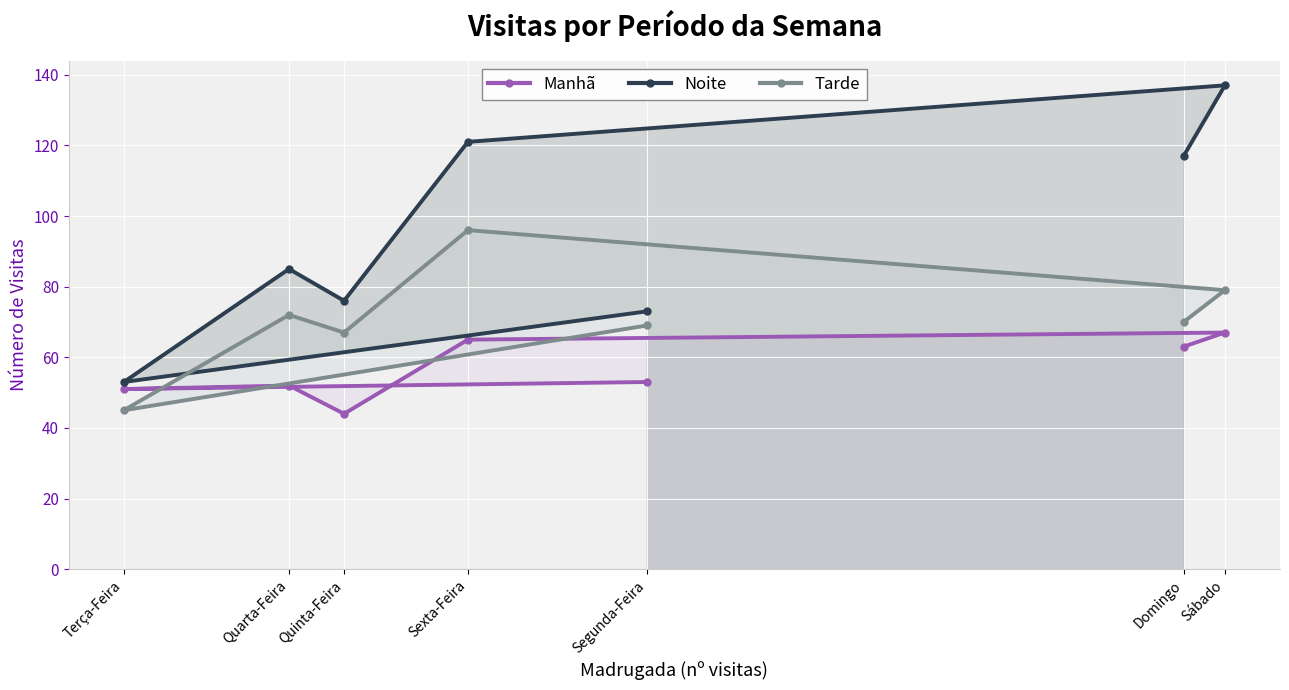

What is the smallest value displayed?

44